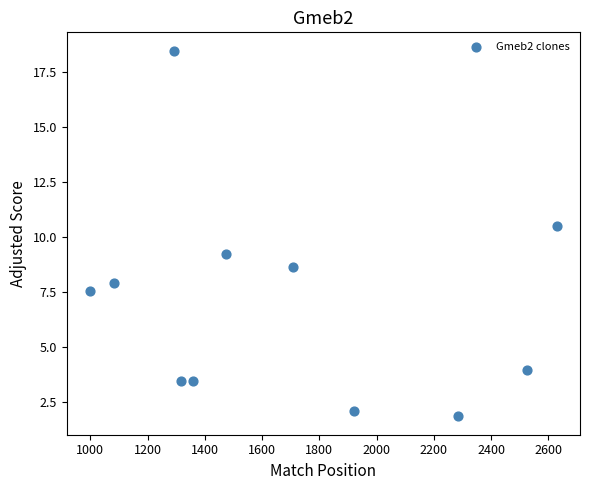

What is the range of X values (max minus min)?

1630.0